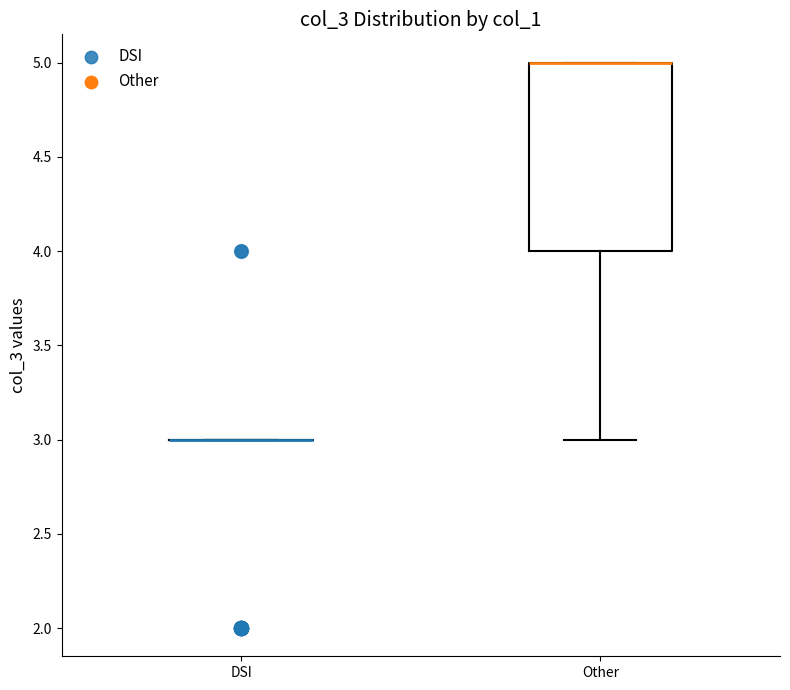

Comparing the boxes themselves (not the whiskers), which one is the tallest?

Other